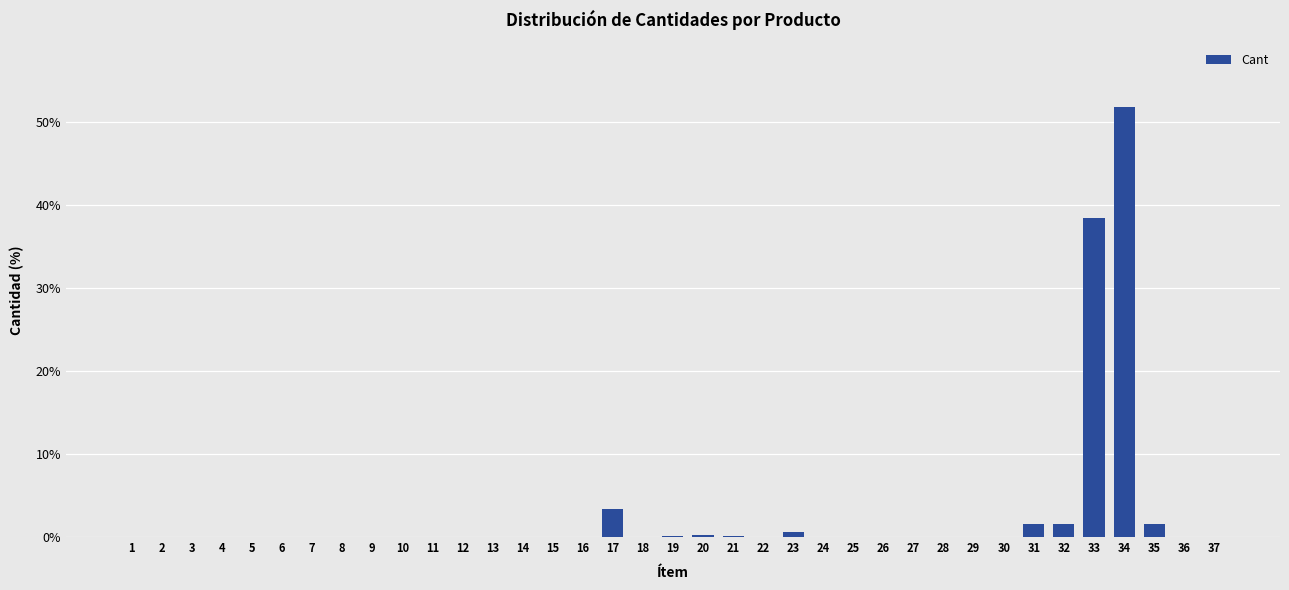

Which category has the highest value across all series?

34